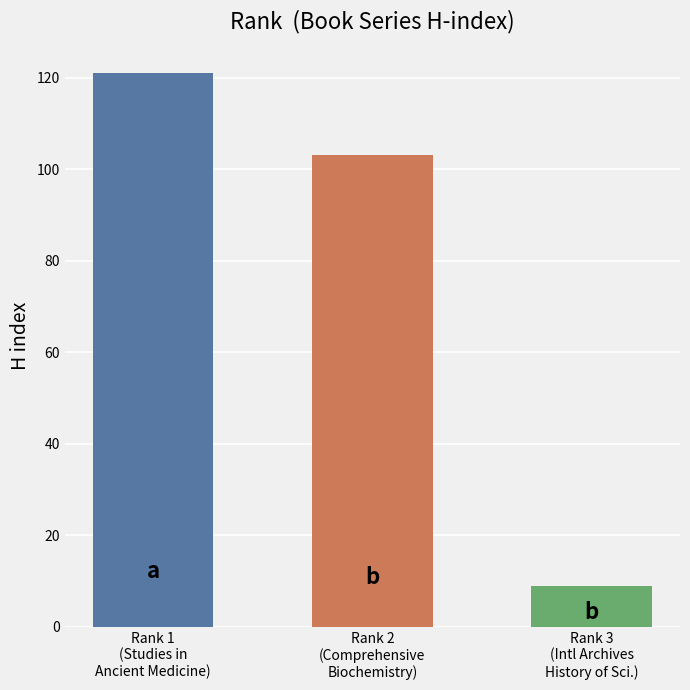

The chart shows a value of 121 at Rank 1
(Studies in
Ancient Medicine). True or false?

True